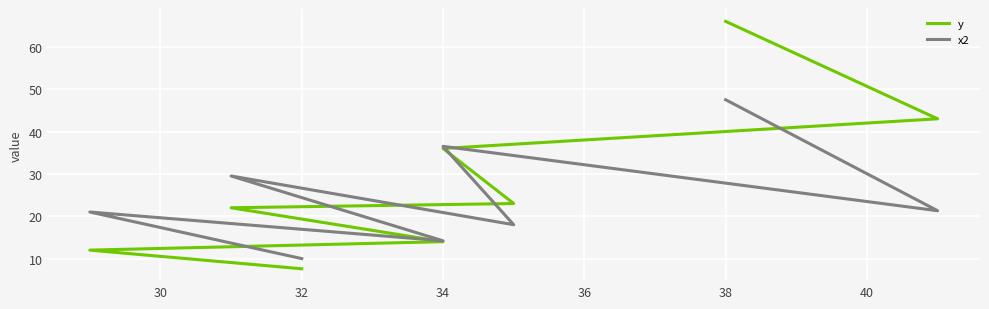

Which series has the widest spread of values?

y